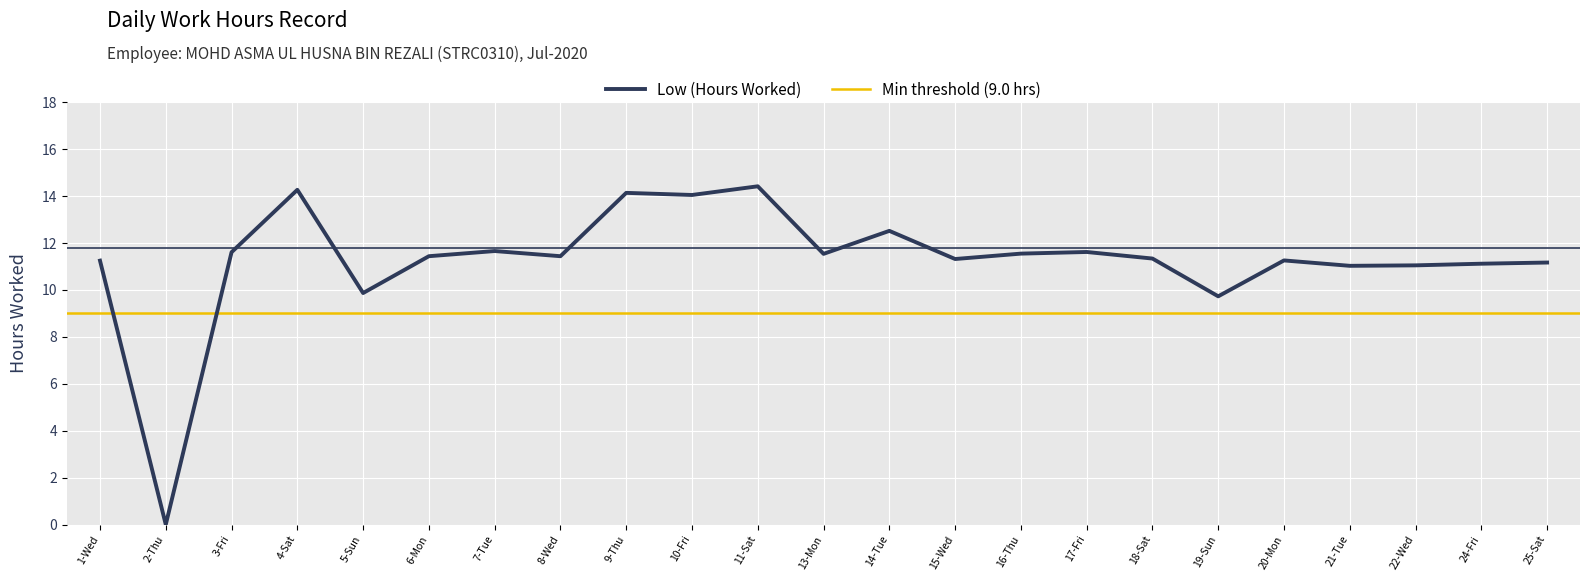

True or false: the data shows 18.6 at 9-Thu.

False